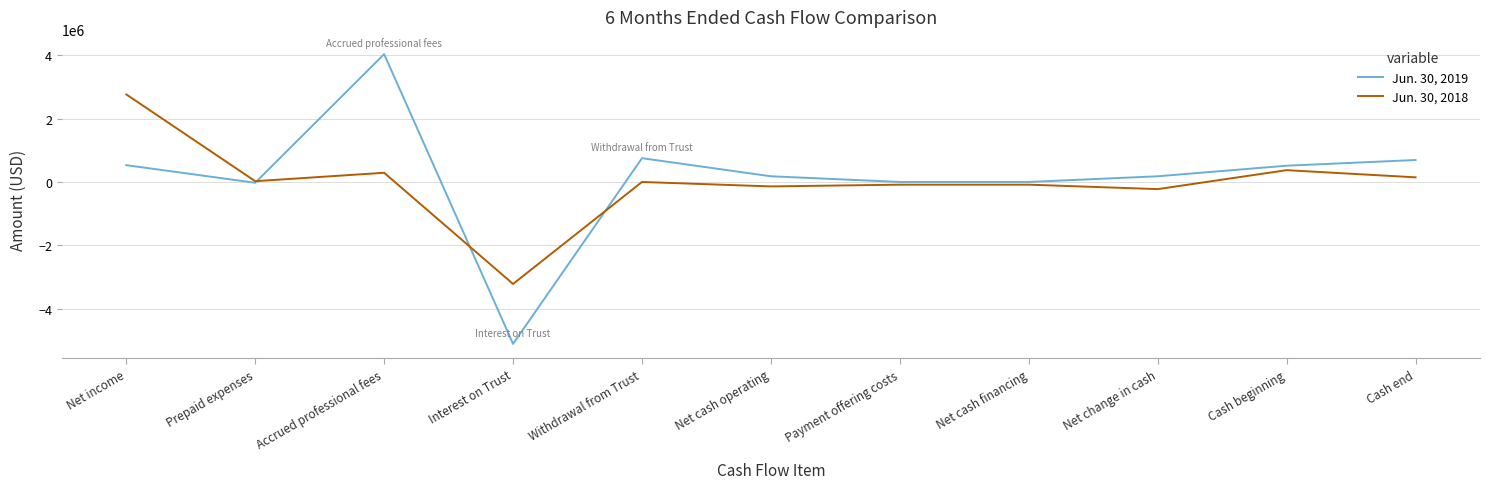

Between Accrued professional fees and Withdrawal from Trust, which series saw the biggest shift?

Jun. 30, 2019